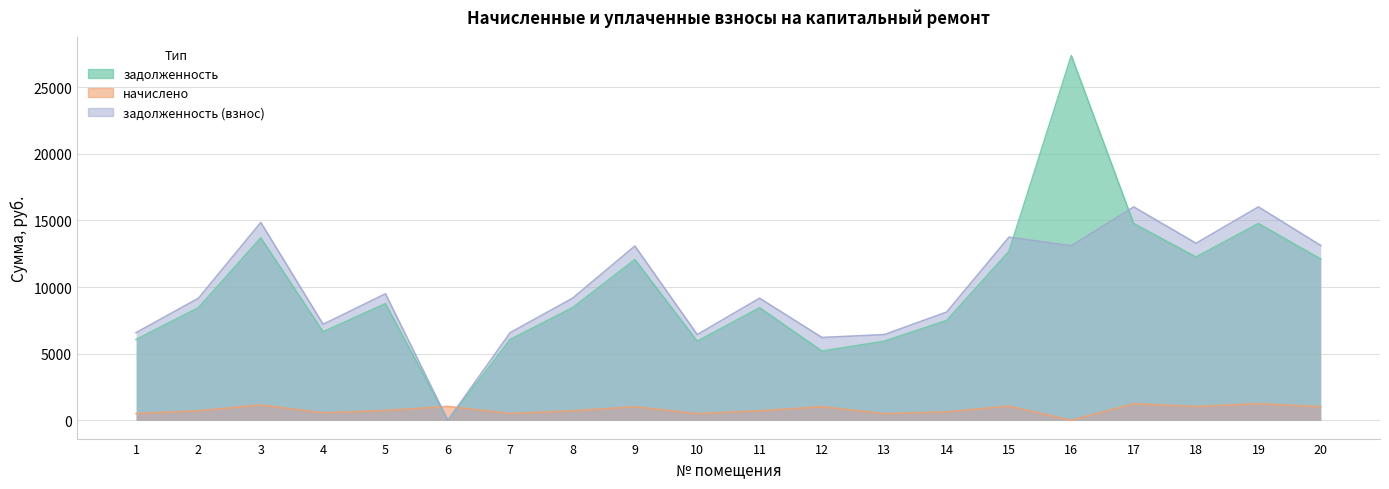

The задолженность series shows 8448.0 at 2. True or false?

True